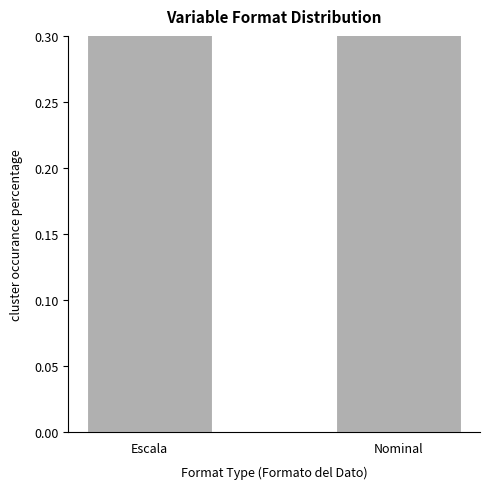

How many bars are there in total?

2